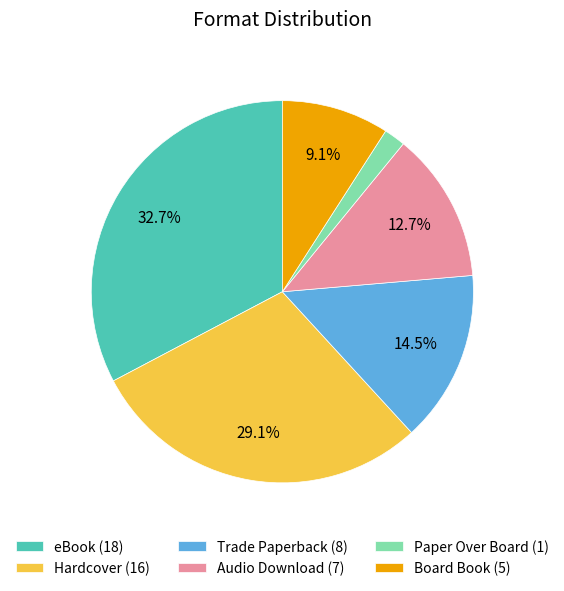

How much of the chart is everything except Audio Download?

87.3%